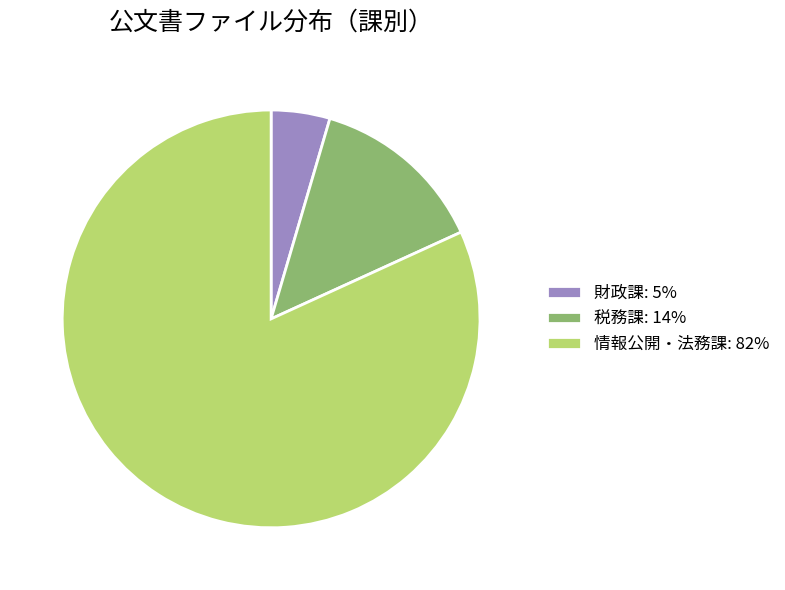

Combined, do 情報公開・法務課: 82% and 税務課: 14% account for over 50%?

Yes